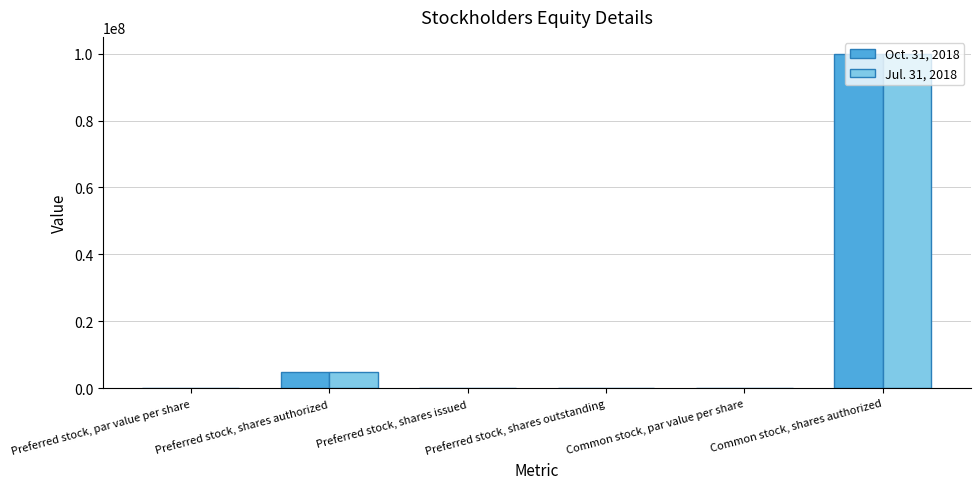

What are all the series names shown in the legend?

Oct. 31, 2018, Jul. 31, 2018